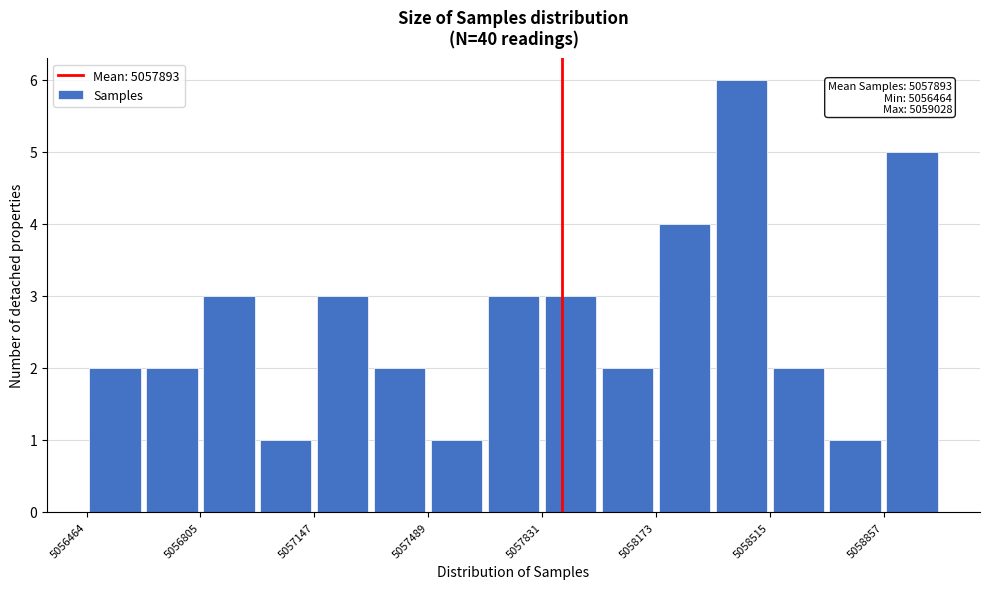

Around what value on the x-axis is the tallest bar? Give the approximate position of its centre, as read against the axis.

5058450